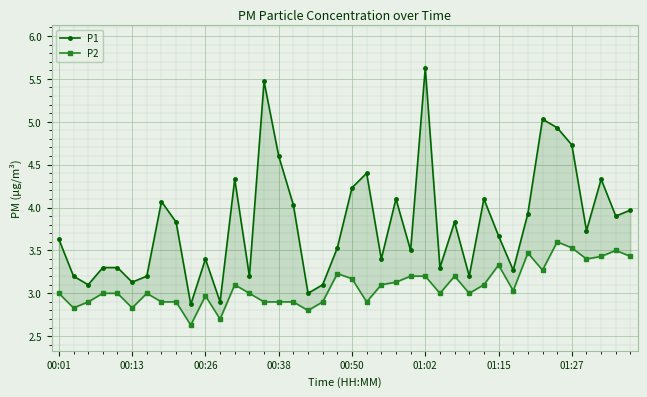

True or false: P1 has a value of 3.2 at 28.

True